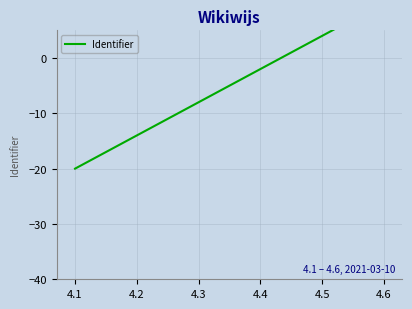

Where does the data first go above -2?

4.5